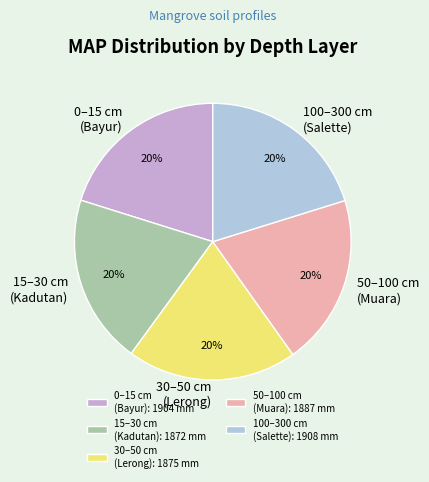

True or false: 50–100 cm (Muara): 1887 mm accounts for 26% of the total.

False